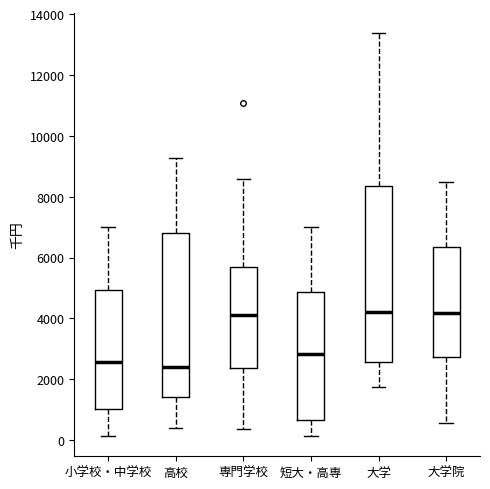

Where is the lower edge of the box for 高校 on the y-axis? The values are not printed on the chart, so give them approximately, as read against the axis.

1400